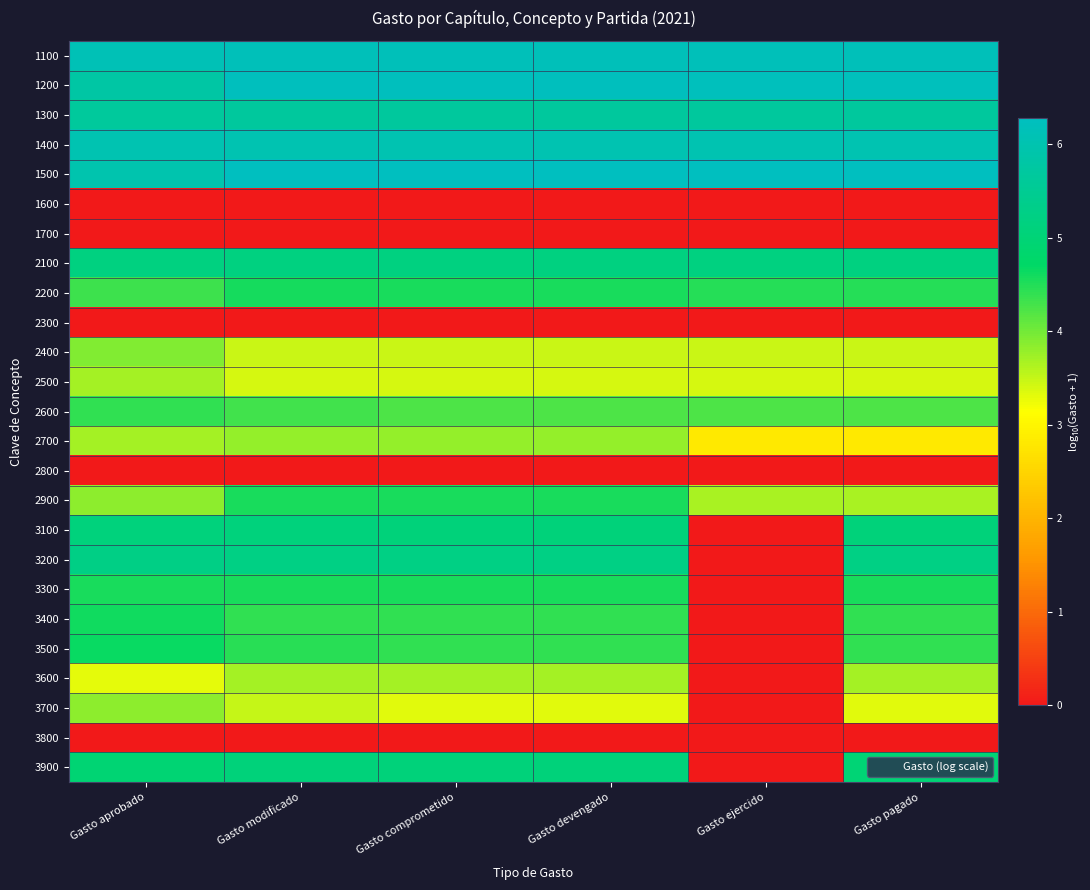

Reading left to right, extract all data points from this chart.

1100: Gasto aprobado=6.1	Gasto modificado=6.2	Gasto comprometido=6.2	Gasto devengado=6.2	Gasto ejercido=6.2	Gasto pagado=6.2
1200: Gasto aprobado=5.8	Gasto modificado=6.2	Gasto comprometido=6.2	Gasto devengado=6.2	Gasto ejercido=6.2	Gasto pagado=6.2
1300: Gasto aprobado=5.7	Gasto modificado=5.7	Gasto comprometido=5.7	Gasto devengado=5.7	Gasto ejercido=5.7	Gasto pagado=5.7
1400: Gasto aprobado=6.0	Gasto modificado=6.0	Gasto comprometido=6.0	Gasto devengado=6.0	Gasto ejercido=6.0	Gasto pagado=6.0
1500: Gasto aprobado=6.0	Gasto modificado=6.3	Gasto comprometido=6.3	Gasto devengado=6.3	Gasto ejercido=6.3	Gasto pagado=6.3
1600: Gasto aprobado=0.0	Gasto modificado=0.0	Gasto comprometido=0.0	Gasto devengado=0.0	Gasto ejercido=0.0	Gasto pagado=0.0
1700: Gasto aprobado=0.0	Gasto modificado=0.0	Gasto comprometido=0.0	Gasto devengado=0.0	Gasto ejercido=0.0	Gasto pagado=0.0
2100: Gasto aprobado=5.2	Gasto modificado=5.2	Gasto comprometido=5.2	Gasto devengado=5.2	Gasto ejercido=5.2	Gasto pagado=5.2
2200: Gasto aprobado=4.3	Gasto modificado=4.6	Gasto comprometido=4.6	Gasto devengado=4.6	Gasto ejercido=4.5	Gasto pagado=4.5
2300: Gasto aprobado=0.0	Gasto modificado=0.0	Gasto comprometido=0.0	Gasto devengado=0.0	Gasto ejercido=0.0	Gasto pagado=0.0
2400: Gasto aprobado=3.9	Gasto modificado=3.5	Gasto comprometido=3.5	Gasto devengado=3.5	Gasto ejercido=3.5	Gasto pagado=3.5
2500: Gasto aprobado=3.7	Gasto modificado=3.4	Gasto comprometido=3.4	Gasto devengado=3.4	Gasto ejercido=3.4	Gasto pagado=3.4
2600: Gasto aprobado=4.4	Gasto modificado=4.3	Gasto comprometido=4.2	Gasto devengado=4.2	Gasto ejercido=4.2	Gasto pagado=4.2
2700: Gasto aprobado=3.7	Gasto modificado=3.8	Gasto comprometido=3.8	Gasto devengado=3.8	Gasto ejercido=2.8	Gasto pagado=2.8
2800: Gasto aprobado=0.0	Gasto modificado=0.0	Gasto comprometido=0.0	Gasto devengado=0.0	Gasto ejercido=0.0	Gasto pagado=0.0
2900: Gasto aprobado=3.8	Gasto modificado=4.6	Gasto comprometido=4.6	Gasto devengado=4.6	Gasto ejercido=3.7	Gasto pagado=3.7
3100: Gasto aprobado=5.1	Gasto modificado=5.1	Gasto comprometido=5.1	Gasto devengado=5.1	Gasto ejercido=0.0	Gasto pagado=5.1
3200: Gasto aprobado=5.3	Gasto modificado=5.2	Gasto comprometido=5.2	Gasto devengado=5.2	Gasto ejercido=0.0	Gasto pagado=5.2
3300: Gasto aprobado=4.5	Gasto modificado=4.5	Gasto comprometido=4.5	Gasto devengado=4.5	Gasto ejercido=0.0	Gasto pagado=4.5
3400: Gasto aprobado=4.6	Gasto modificado=4.4	Gasto comprometido=4.4	Gasto devengado=4.4	Gasto ejercido=0.0	Gasto pagado=4.4
3500: Gasto aprobado=4.7	Gasto modificado=4.4	Gasto comprometido=4.4	Gasto devengado=4.4	Gasto ejercido=0.0	Gasto pagado=4.4
3600: Gasto aprobado=3.3	Gasto modificado=3.7	Gasto comprometido=3.7	Gasto devengado=3.7	Gasto ejercido=0.0	Gasto pagado=3.7
3700: Gasto aprobado=3.8	Gasto modificado=3.5	Gasto comprometido=3.3	Gasto devengado=3.3	Gasto ejercido=0.0	Gasto pagado=3.3
3800: Gasto aprobado=0.0	Gasto modificado=0.0	Gasto comprometido=0.0	Gasto devengado=0.0	Gasto ejercido=0.0	Gasto pagado=0.0
3900: Gasto aprobado=4.9	Gasto modificado=5.1	Gasto comprometido=5.1	Gasto devengado=5.1	Gasto ejercido=0.0	Gasto pagado=5.0